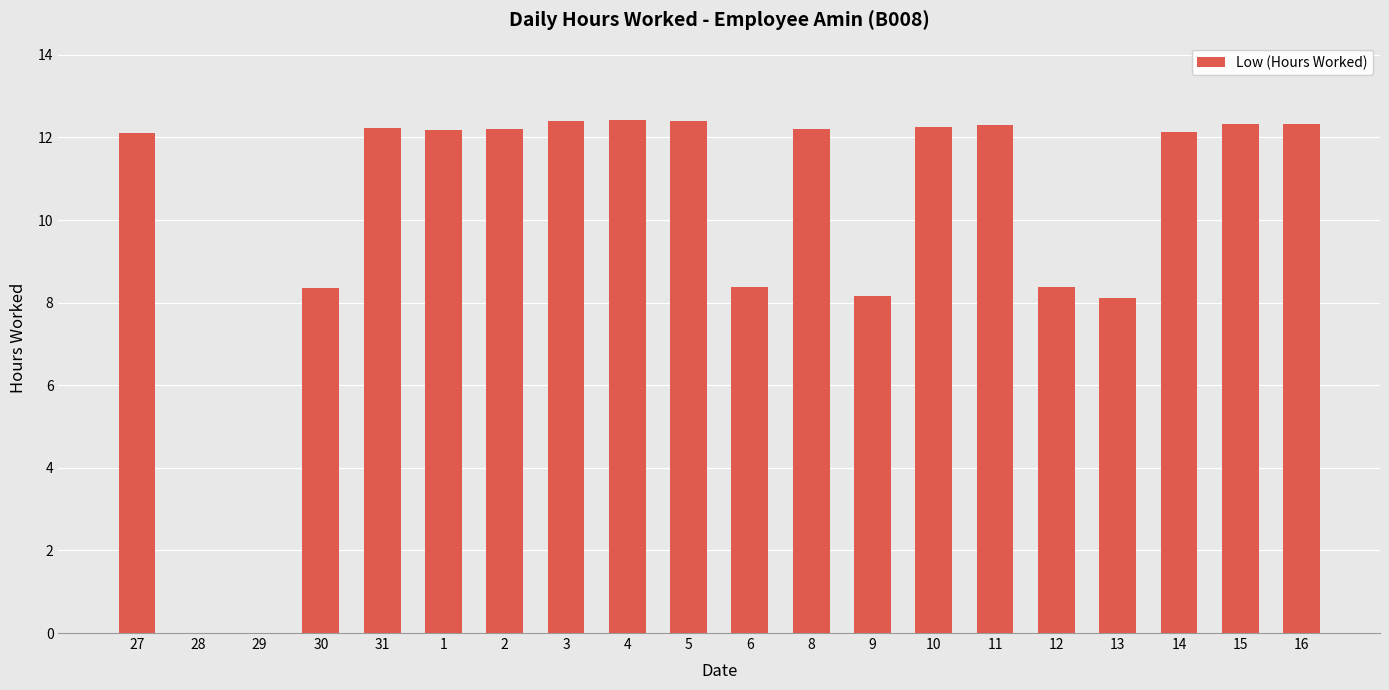

True or false: the data shows 3.0 at 13.

False